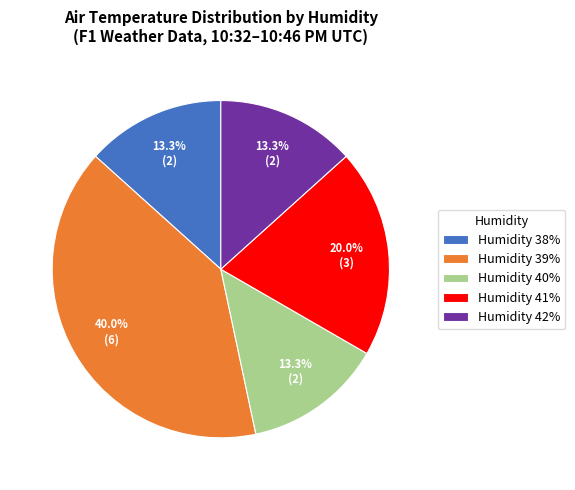

What is the total percentage of Humidity 42% and Humidity 41%?

33.3%